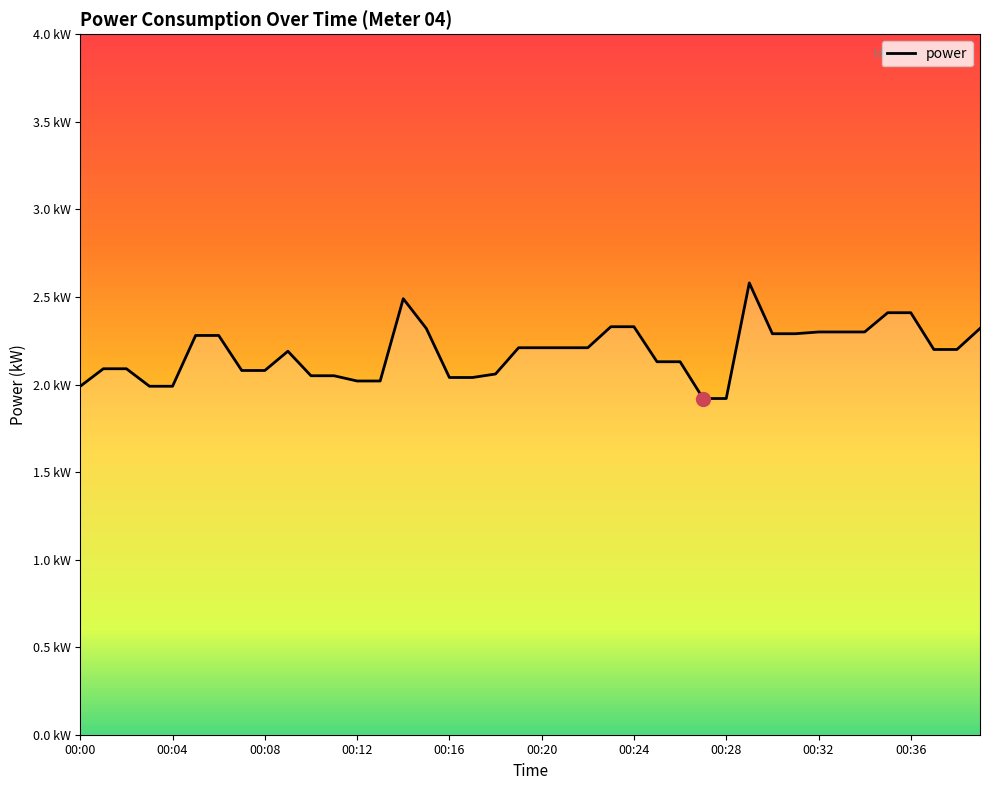

Does the chart display data point markers on the line(s)?

No